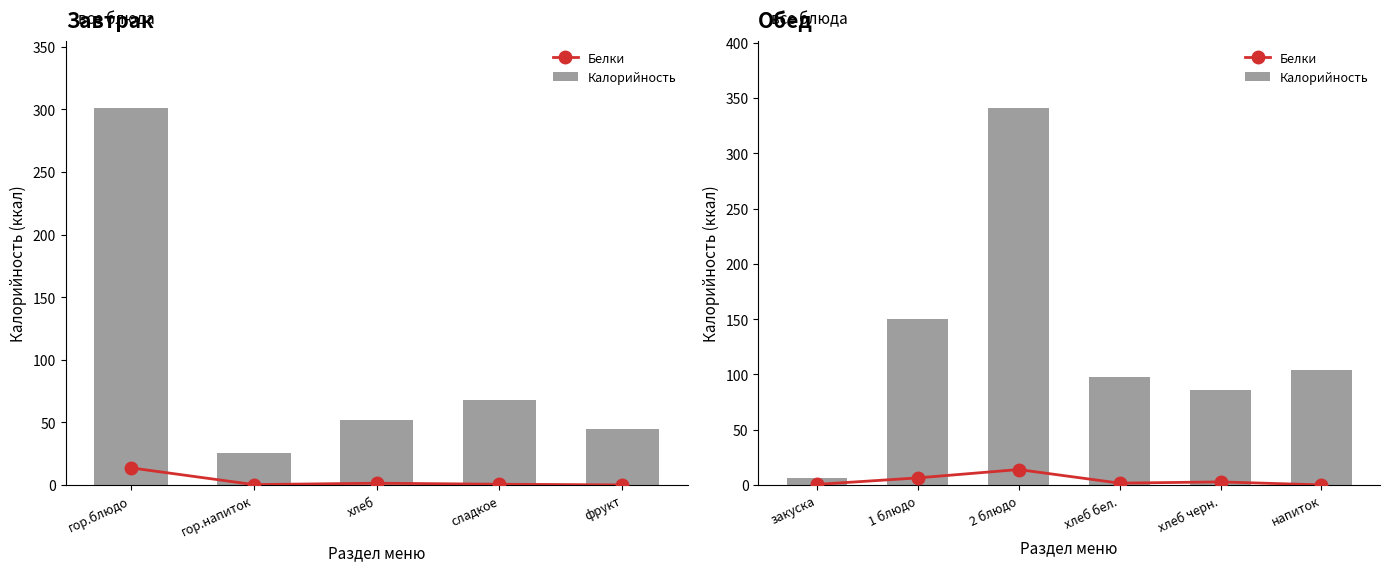

Are the bars horizontal?

No